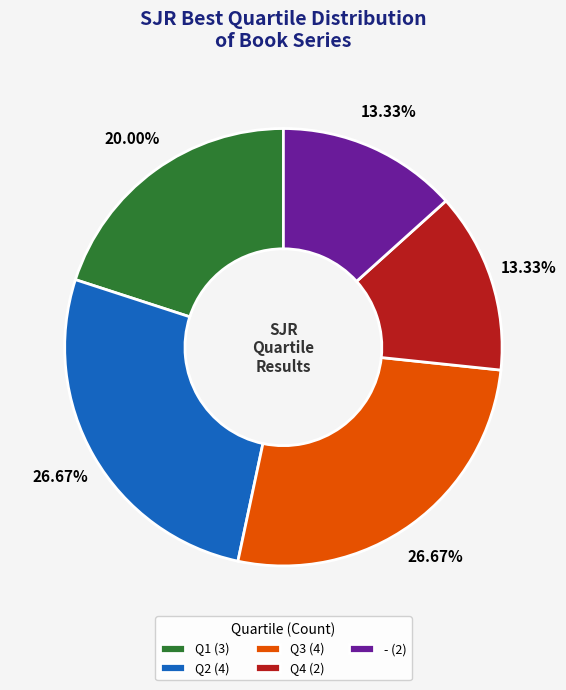

Does any single category account for the majority?

No